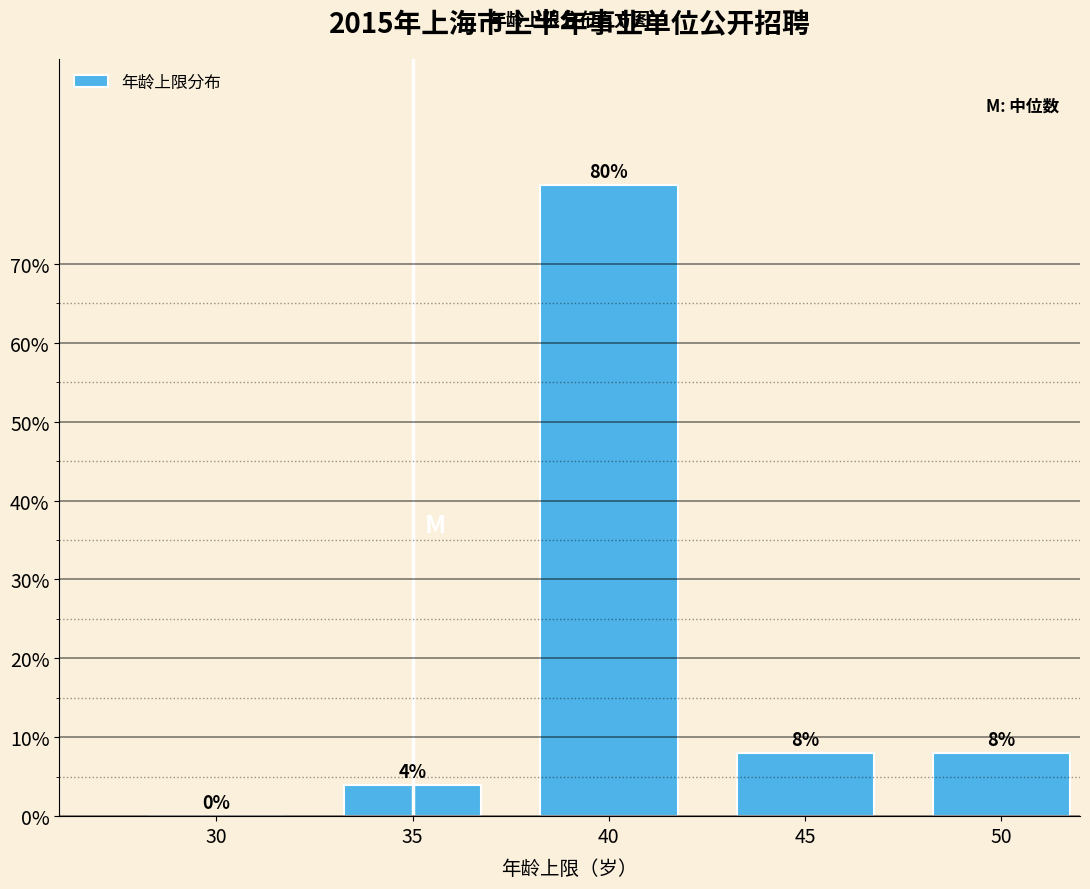

Reading right to left, transcribe all the data shown in this chart.

50=8	45=8	40=80	35=4	30=0